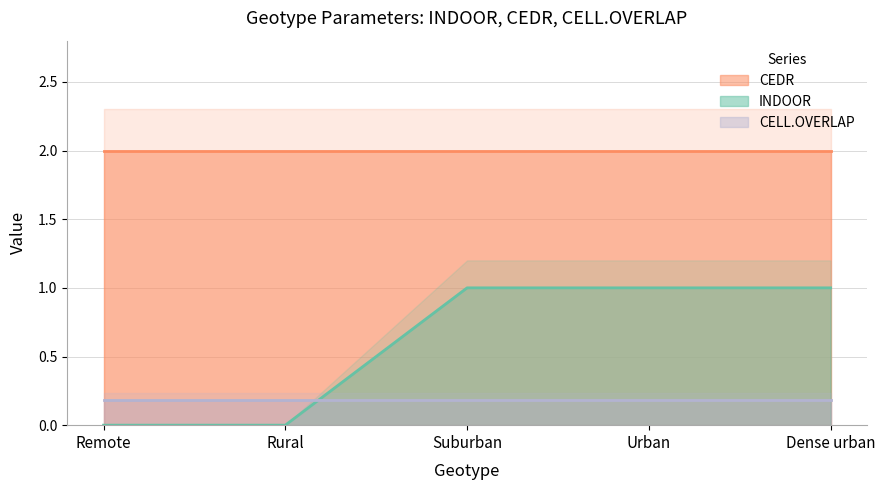

Reading left to right, extract all data points from this chart.

INDOOR: Remote=0.0	Rural=0.0	Suburban=1.0	Urban=1.0	Dense urban=1.0
CEDR: Remote=2.0	Rural=2.0	Suburban=2.0	Urban=2.0	Dense urban=2.0
CELL.OVERLAP: Remote=0.2	Rural=0.2	Suburban=0.2	Urban=0.2	Dense urban=0.2